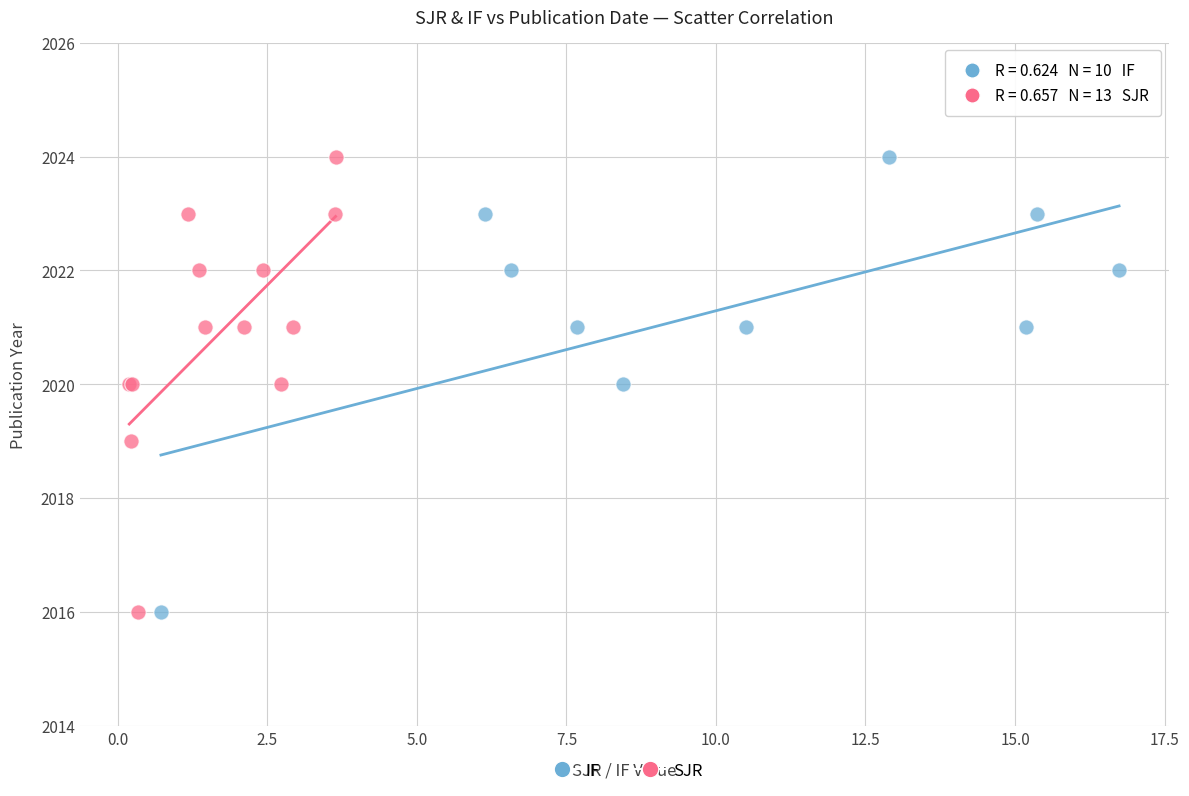

What are all the series names shown in the legend?

IF, SJR